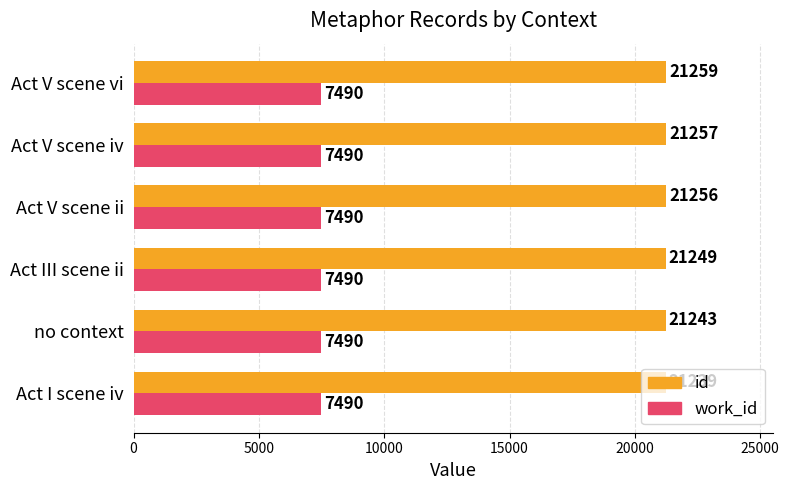

Rank the series by their maximum value, from highest to lowest.

id, work_id